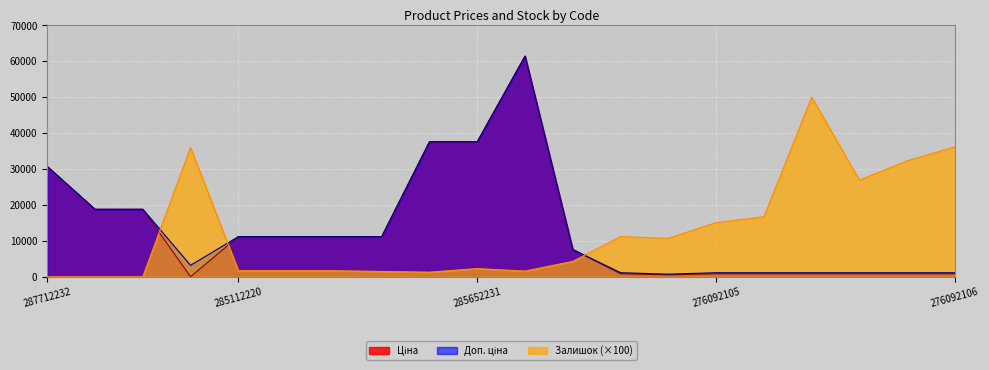

True or false: Ціна has a value of 108206.4 at 285672232.

False